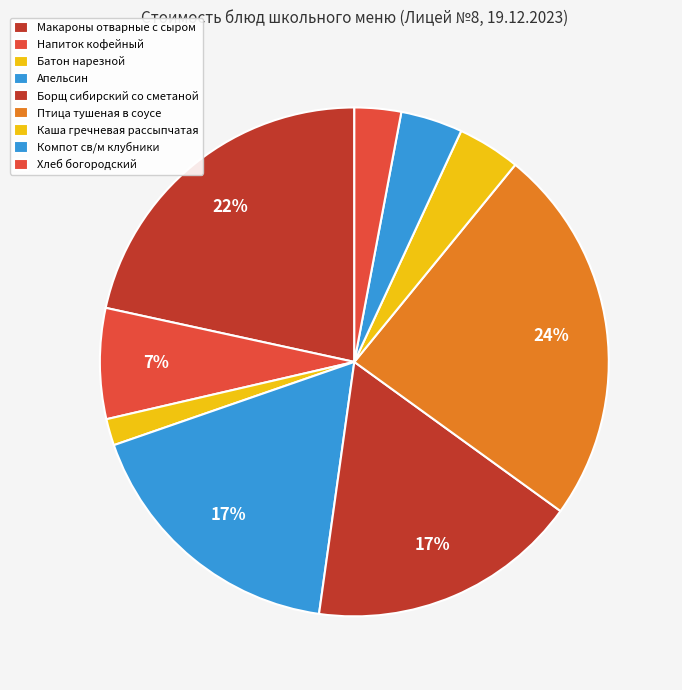

How many segments does this pie chart have?

9